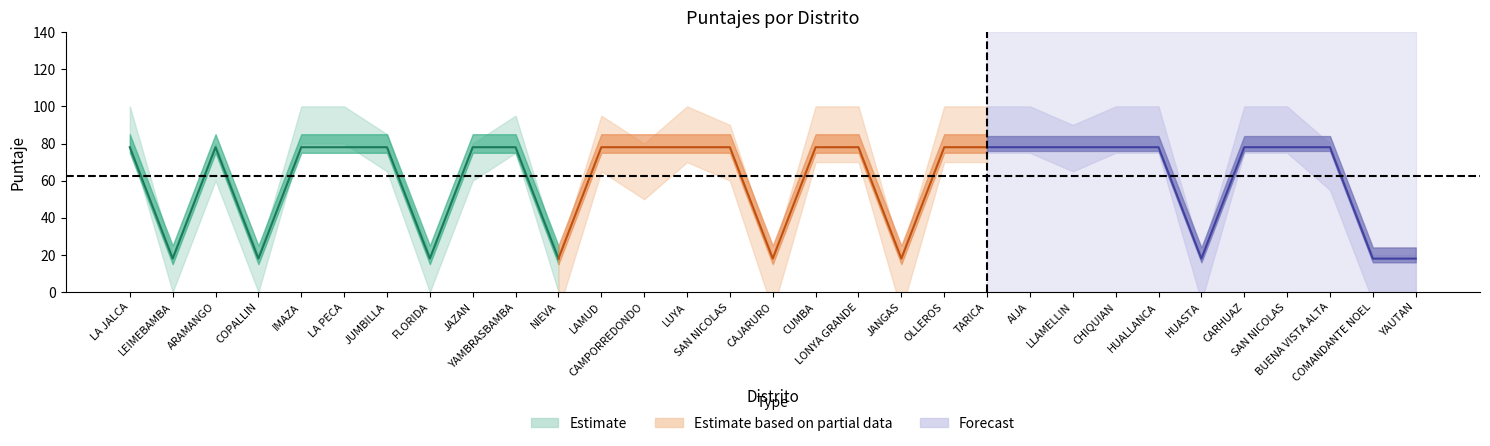

What is the label of the 6th point from the left?

LA PECA